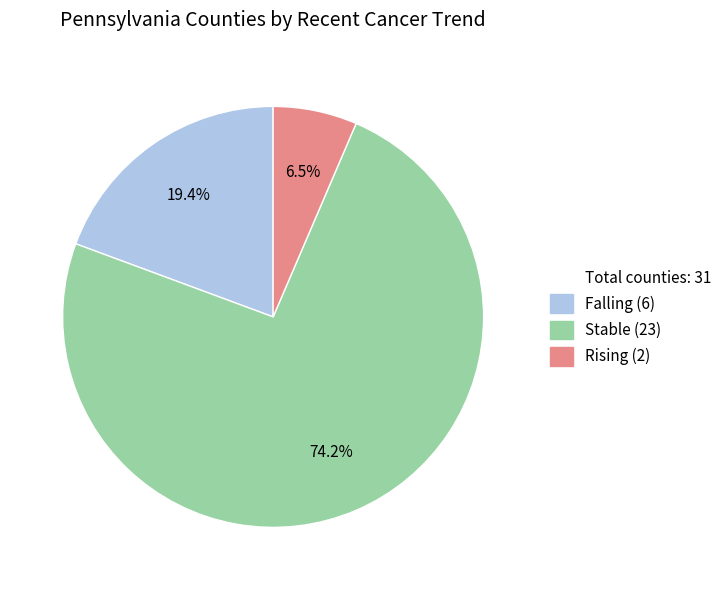

Does any single category account for the majority?

Yes